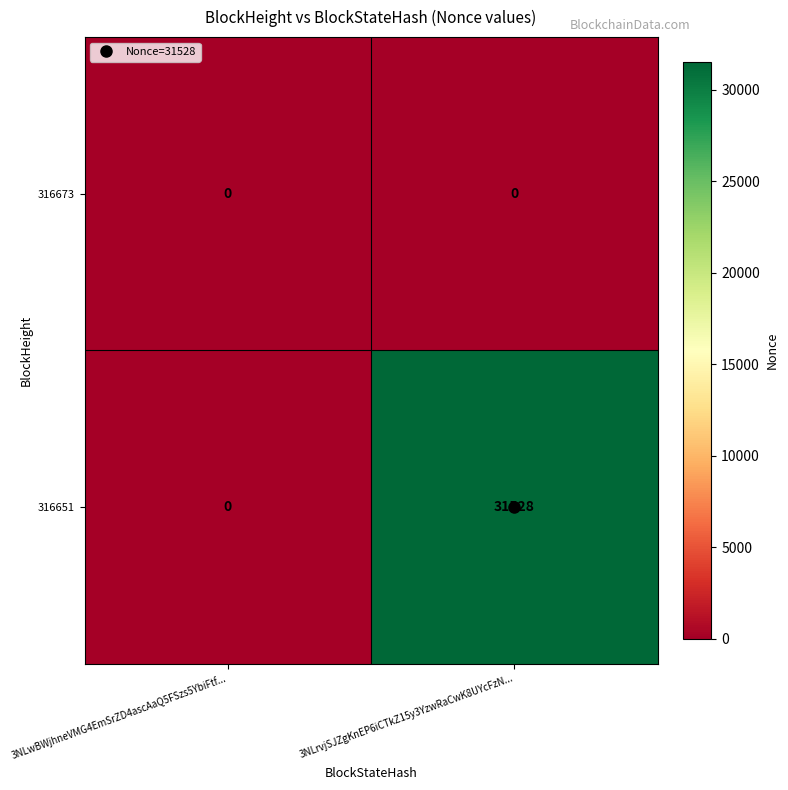

Which series has the largest range (max minus min)?

316651